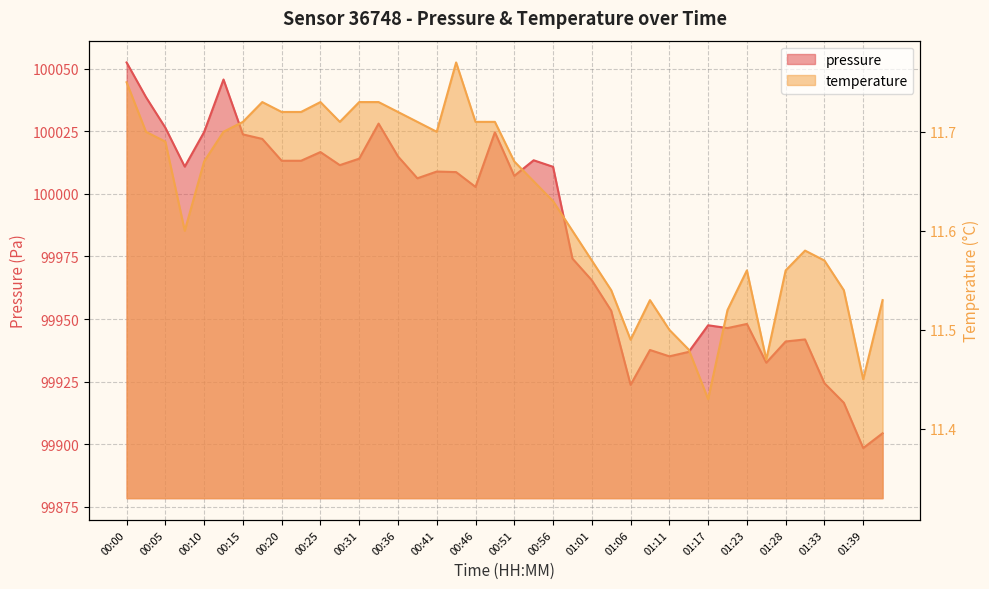

Is it true that pressure equals 152996.1 at 00:18?

False